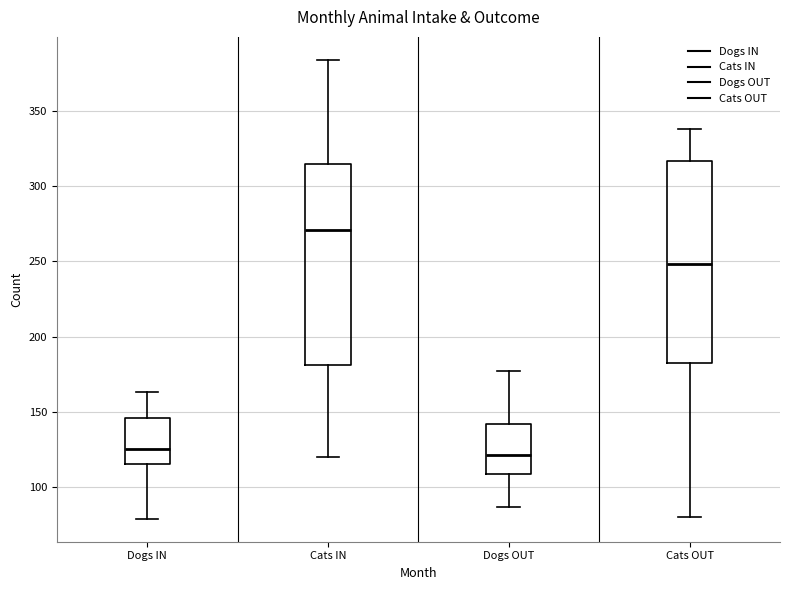

Reading left to right, transcribe this box plot: for each box, give where its median line is, the range the box spans, and where its two whiskers end, as read against the y-axis. The values are not printed on the chart, so give them approximately, as read against the axis.

Dogs IN: median 125, box 115 to 145, whiskers 80 to 165
Cats IN: median 270, box 180 to 315, whiskers 120 to 385
Dogs OUT: median 120, box 110 to 140, whiskers 85 to 175
Cats OUT: median 250, box 180 to 315, whiskers 80 to 340